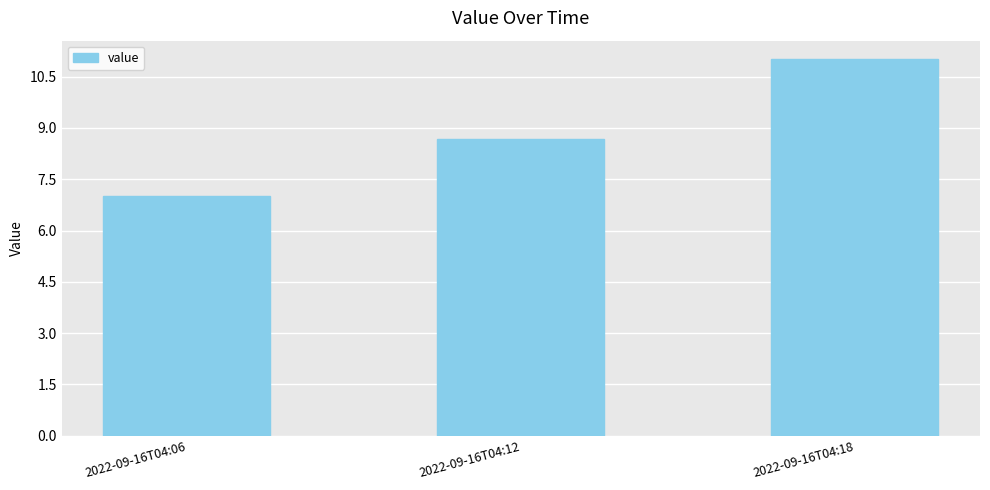

What is the value of the 2nd bar from the left?

8.7